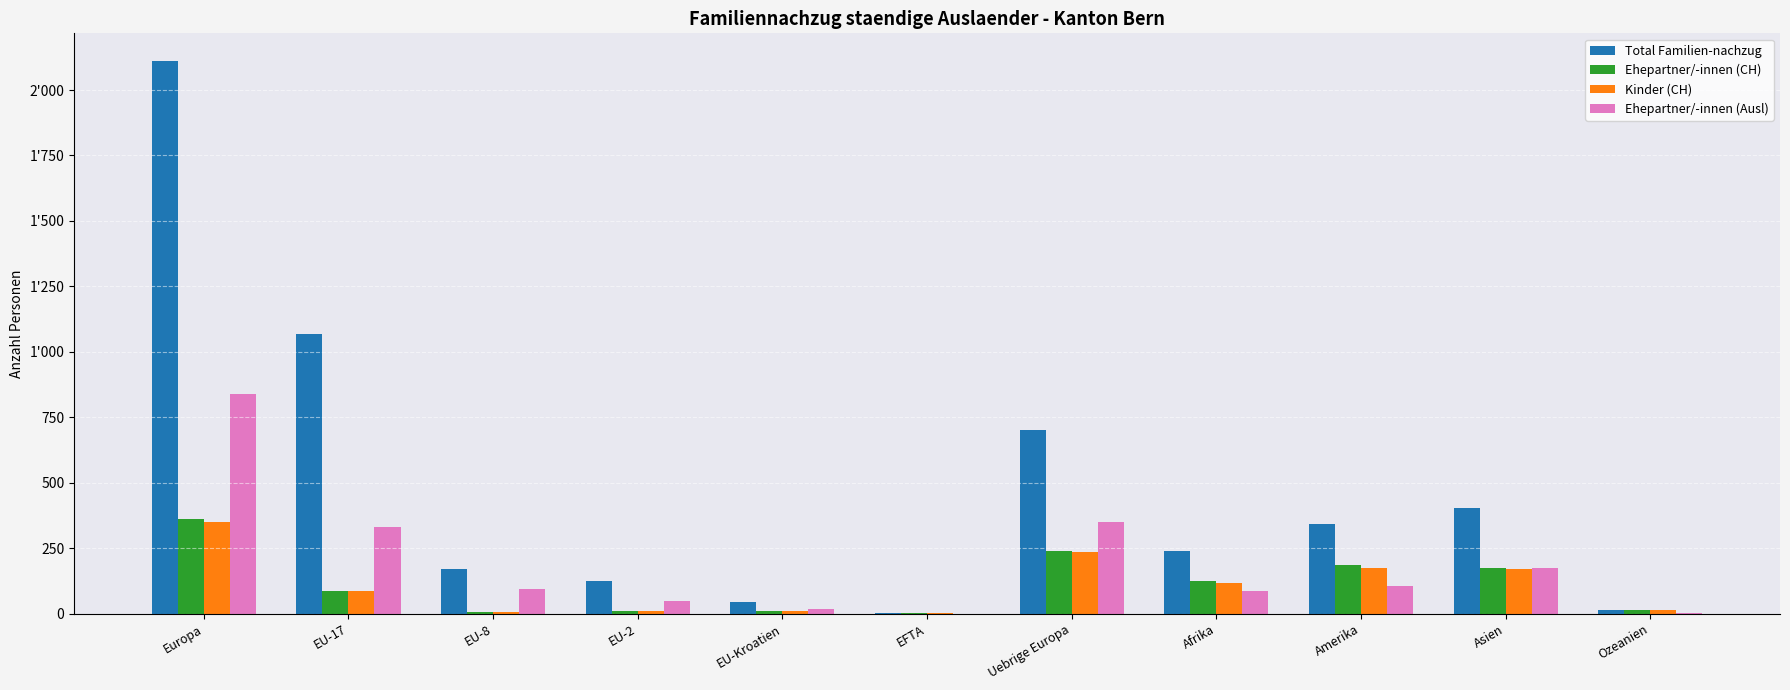

What is the maximum value for Ehepartner/-innen (Ausl)?

841